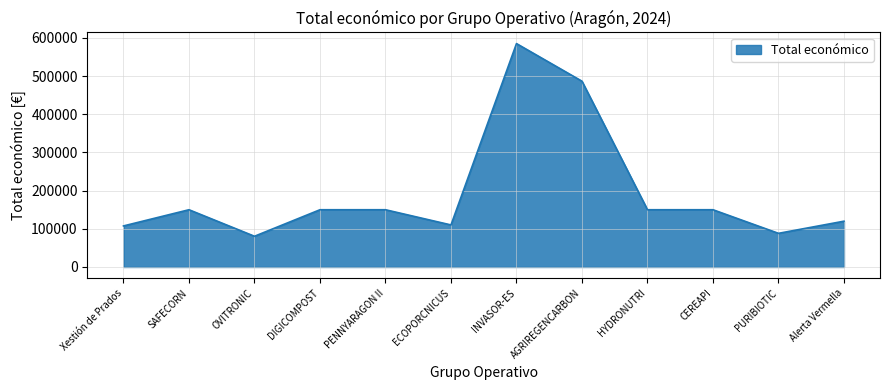

Which has a higher value, HYDRONUTRI or Xestión de Prados?

HYDRONUTRI